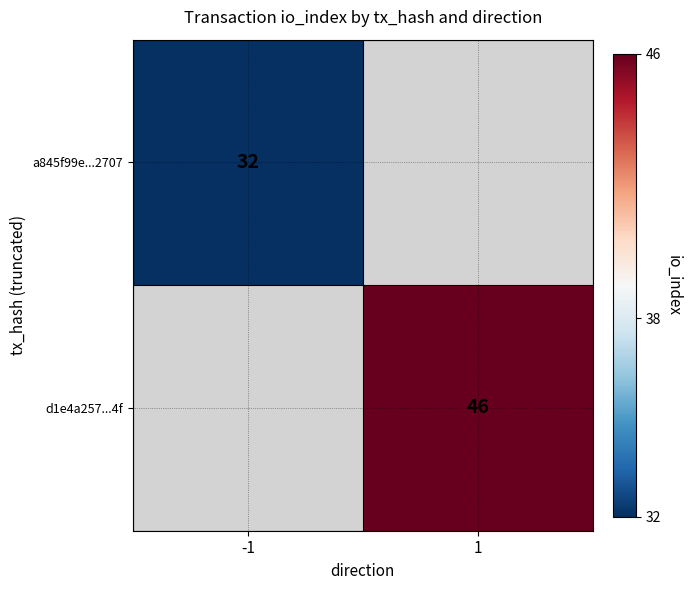

Is the value of a845f99e...2707 at -1 greater than the value of d1e4a257...4f at 1?

No